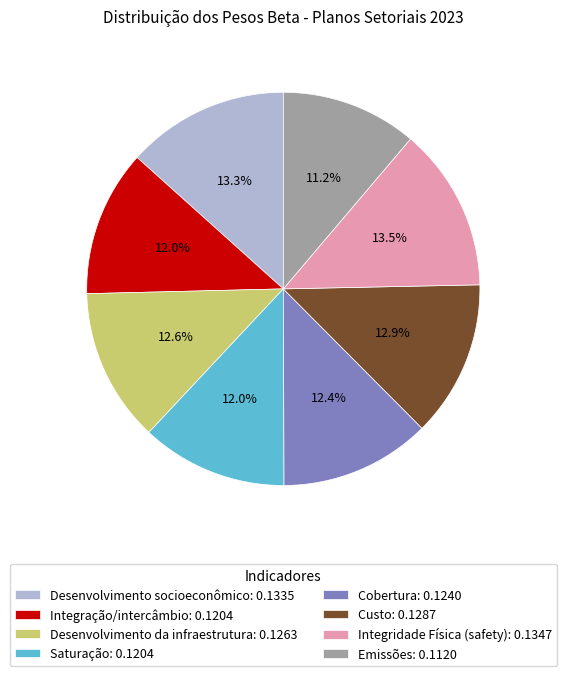

The Saturação slice represents 1% of the pie. True or false?

False